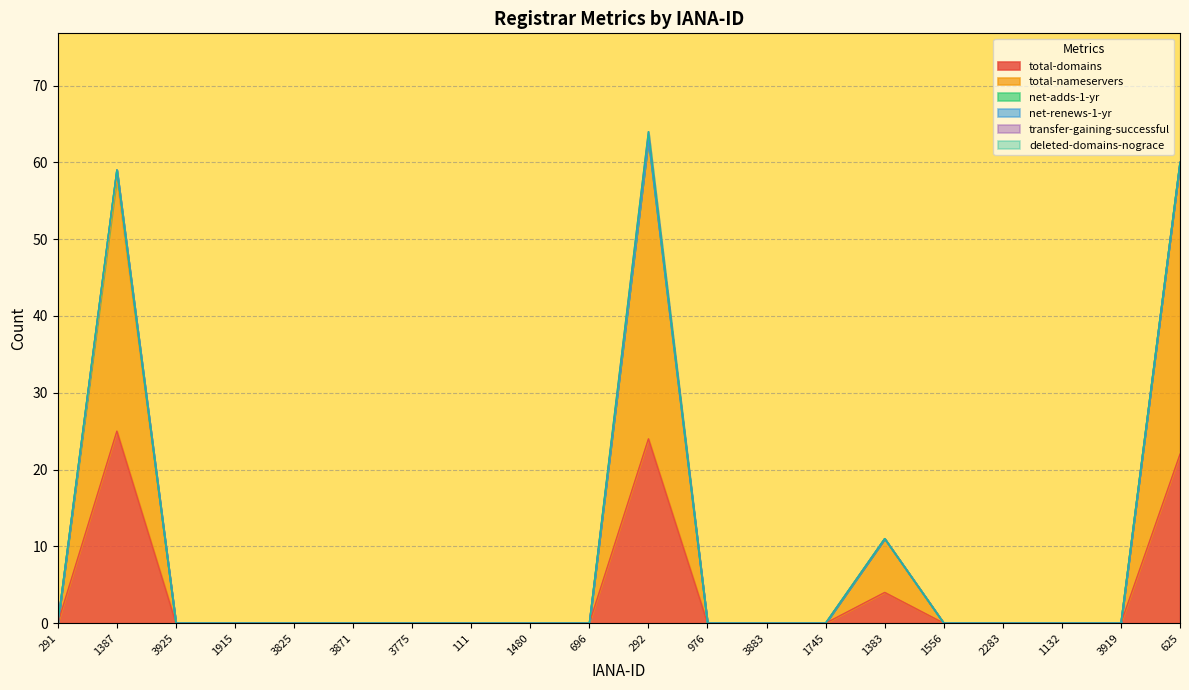

True or false: total-nameservers and total-domains intersect in this chart.

False